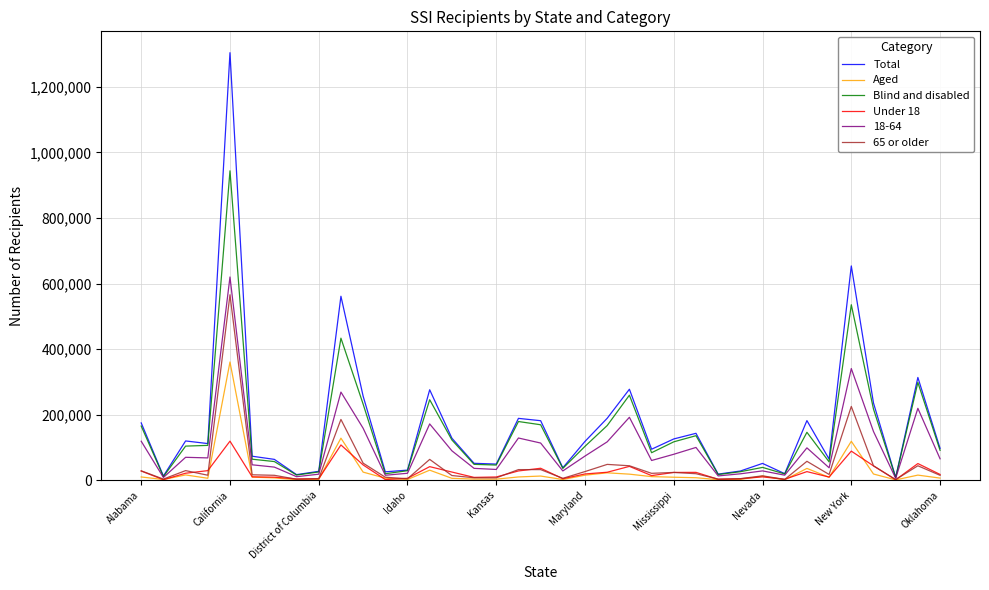

Which series has the largest range (max minus min)?

Total